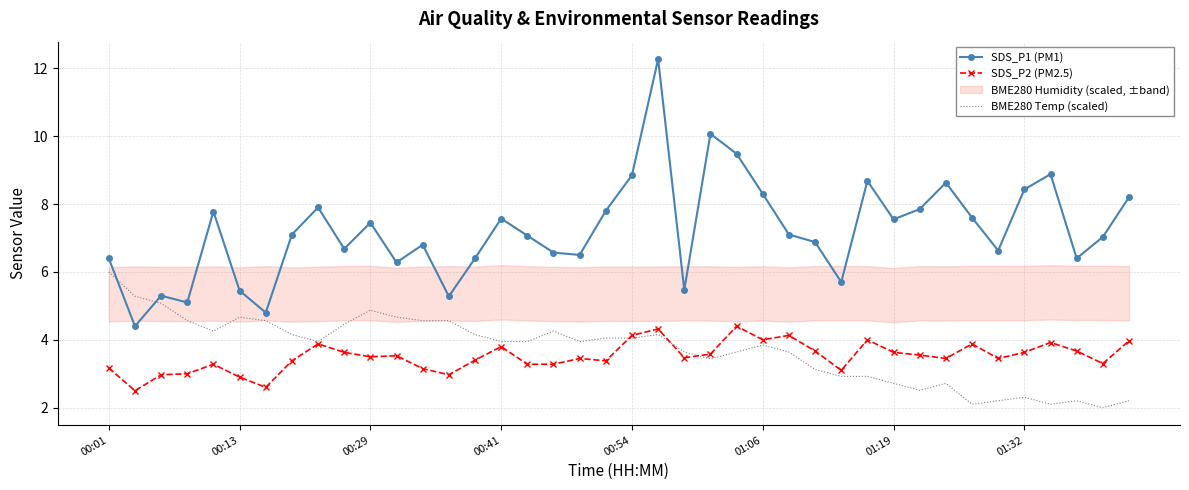

True or false: BME280 Temp (scaled) has a value of 1.9 at 00:29.

False